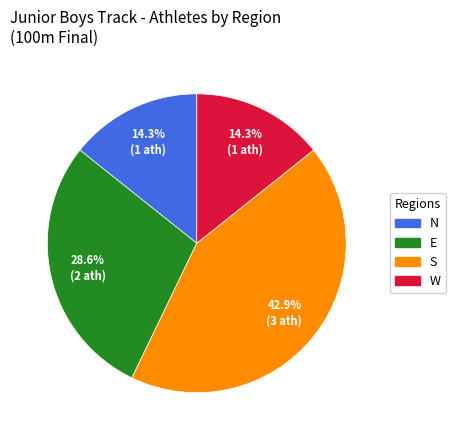

The S slice represents 30% of the pie. True or false?

False